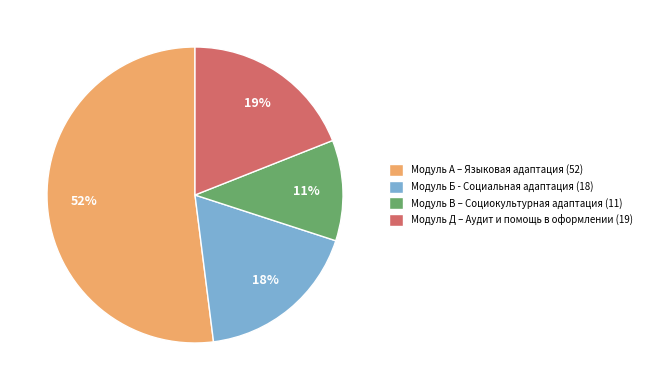

Is the sum of Модуль А – Языковая адаптация (52) and Модуль Д – Аудит и помощь в оформлении (19) greater than half?

Yes